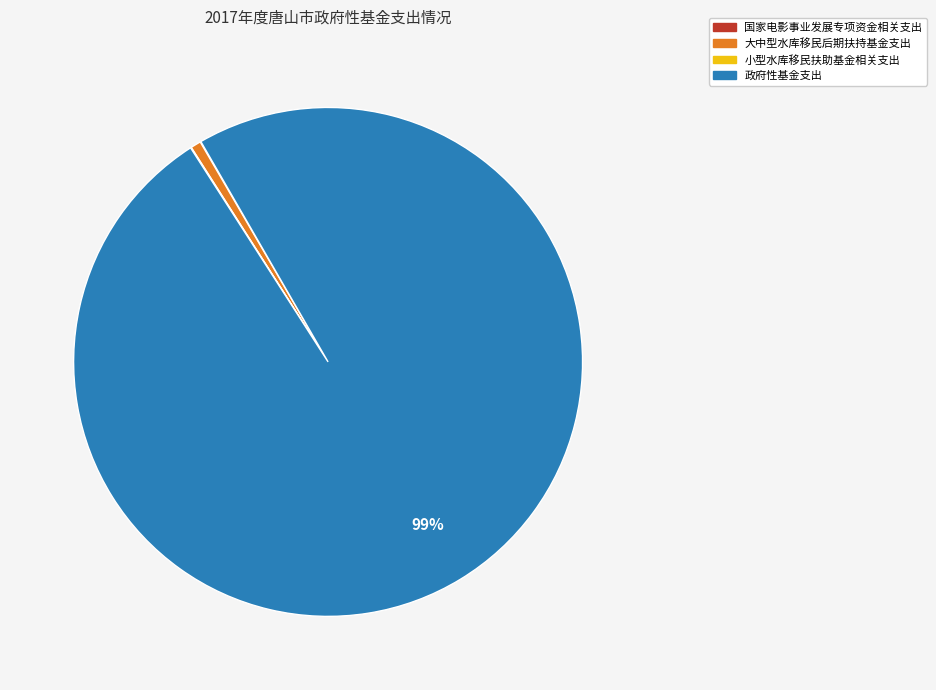

Is there any slice that represents more than half of the pie?

Yes